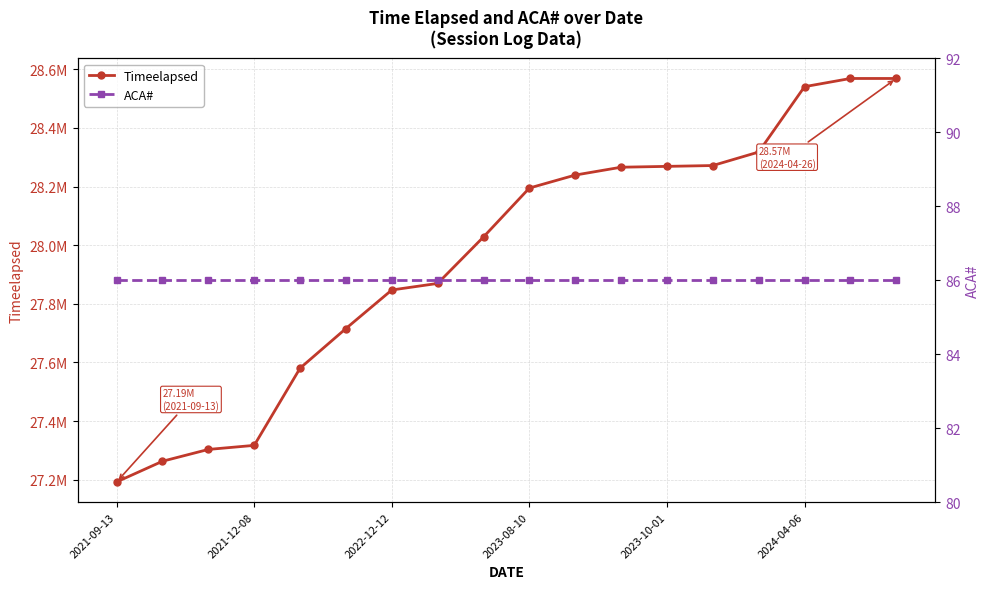

True or false: ACA# and Timeelapsed cross at least once.

False